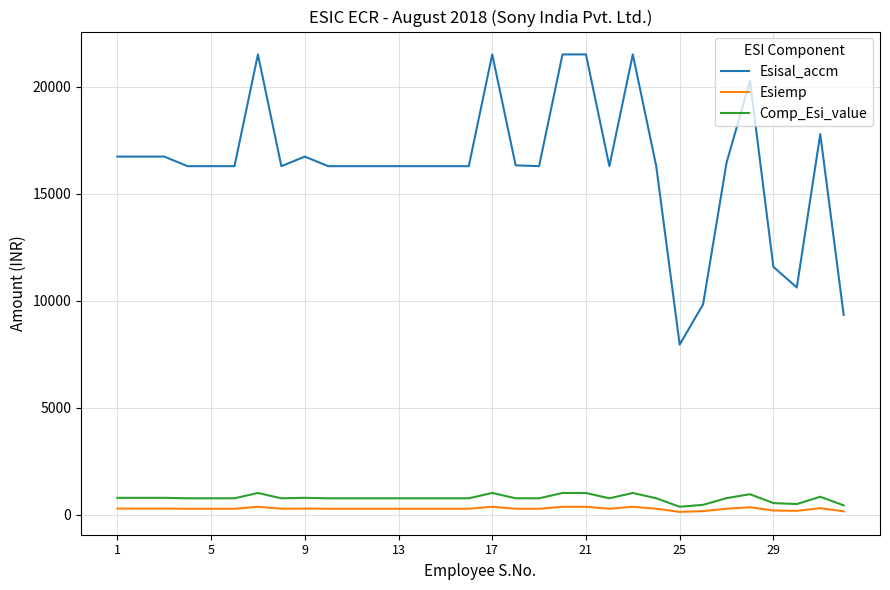

True or false: Esiemp and Esisal_accm cross at least once.

False